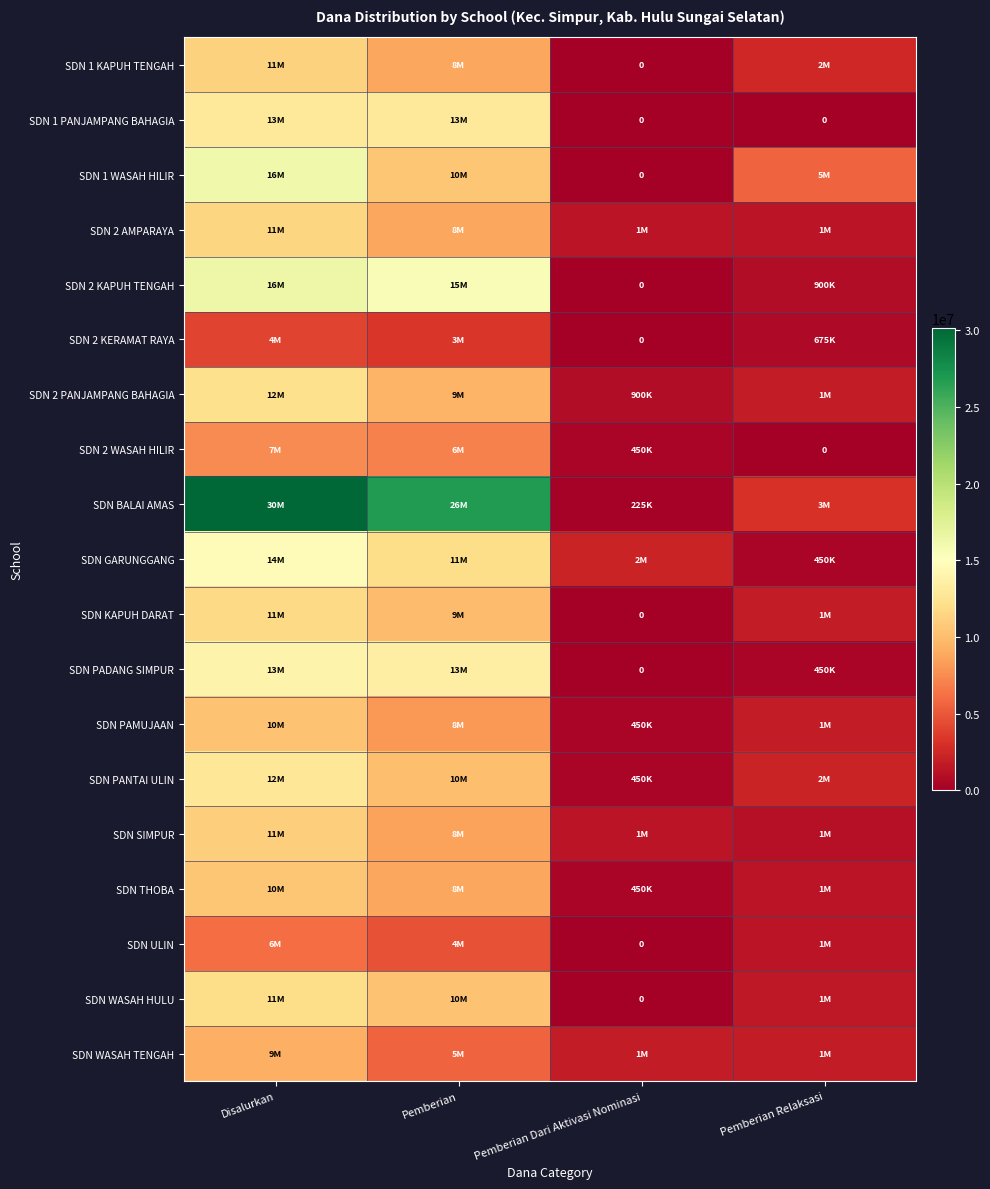

What is the total value across all series at Pemberian Relaksasi?

29925000